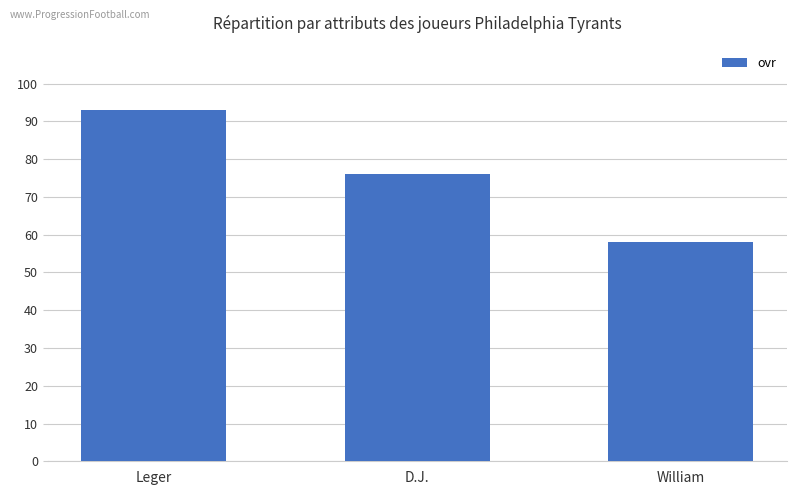

What is the value of the 2nd bar from the left?

76